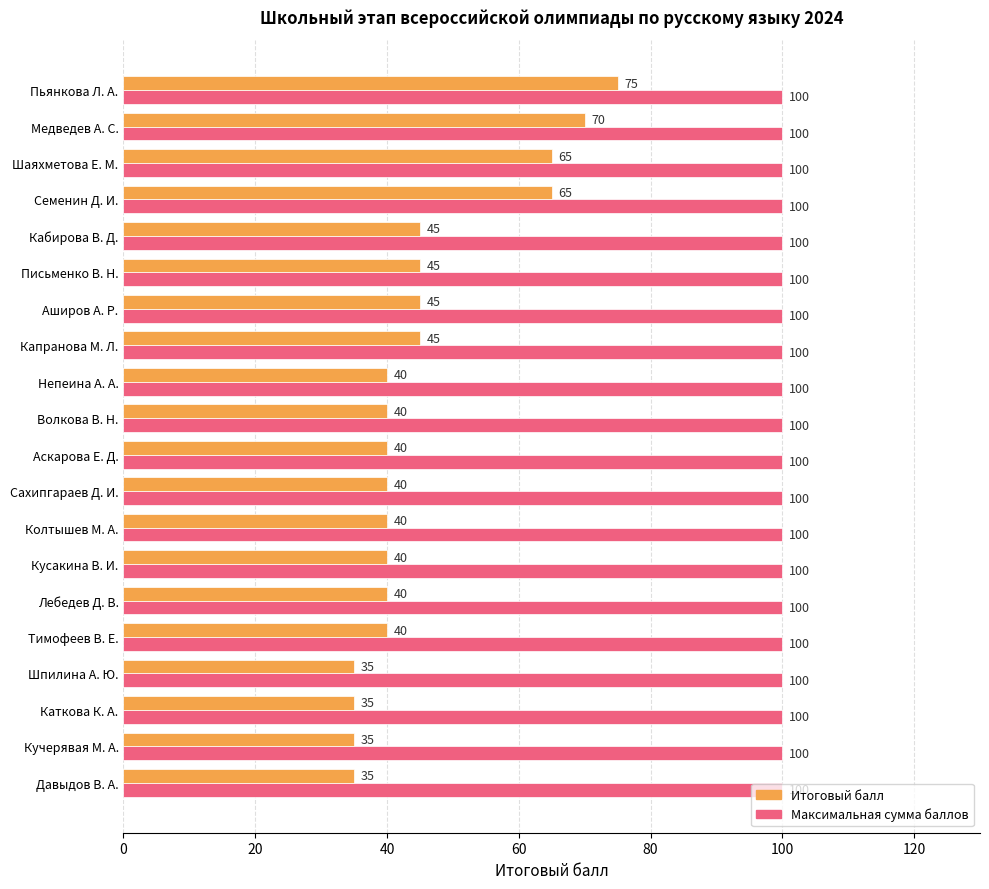

What is the difference between the highest and lowest values at Шпилина А. Ю.?

65